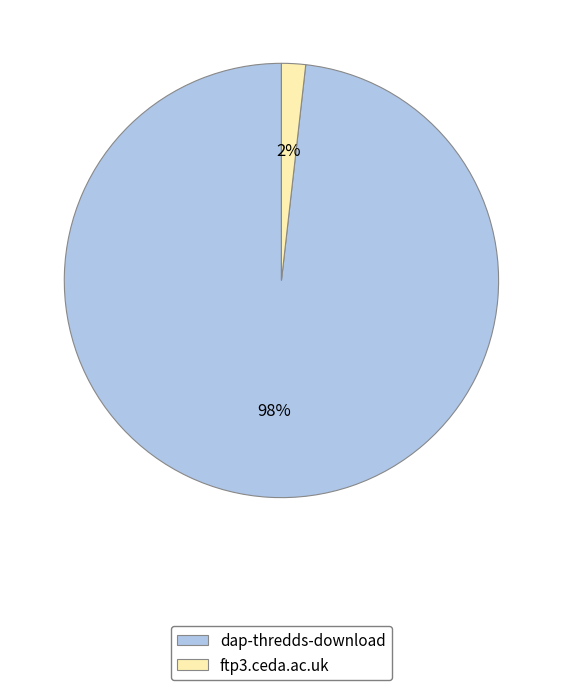

The ftp3.ceda.ac.uk slice represents 2% of the pie. True or false?

True